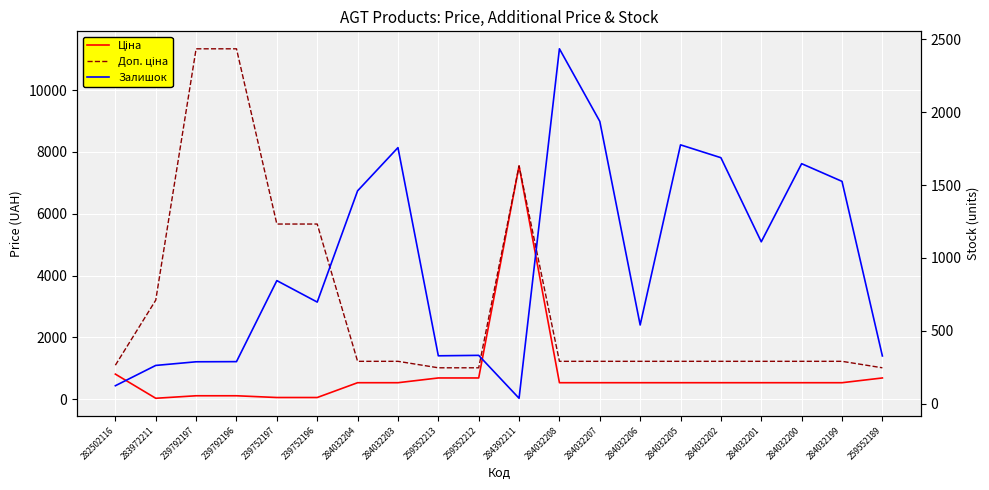

Reading left to right, extract all data points from this chart.

Ціна: 282502116=813.0	283972211=32.0	239792197=113.3	239792196=113.3	239752197=56.7	239752196=56.7	284032204=535.4	284032203=535.4	259552213=689.1	259552212=689.1	284392211=7545.9	284032208=535.4	284032207=535.4	284032206=535.4	284032205=535.4	284032202=535.4	284032201=535.4	284032200=535.4	284032199=535.4	259552189=689.1
Доп. ціна: 282502116=1101.8	283972211=3205.0	239792197=11334.0	239792196=11334.0	239752197=5667.0	239752196=5667.0	284032204=1227.2	284032203=1227.2	259552213=1017.8	259552212=1017.8	284392211=7545.9	284032208=1227.2	284032207=1227.2	284032206=1227.2	284032205=1227.2	284032202=1227.2	284032201=1227.2	284032200=1227.2	284032199=1227.2	259552189=1017.8
Залишок: 282502116=125.0	283972211=264.0	239792197=289.0	239792196=290.0	239752197=845.0	239752196=698.0	284032204=1460.0	284032203=1756.0	259552213=330.0	259552212=333.0	284392211=39.0	284032208=2433.0	284032207=1936.0	284032206=541.0	284032205=1775.0	284032202=1687.0	284032201=1111.0	284032200=1646.0	284032199=1525.0	259552189=329.0